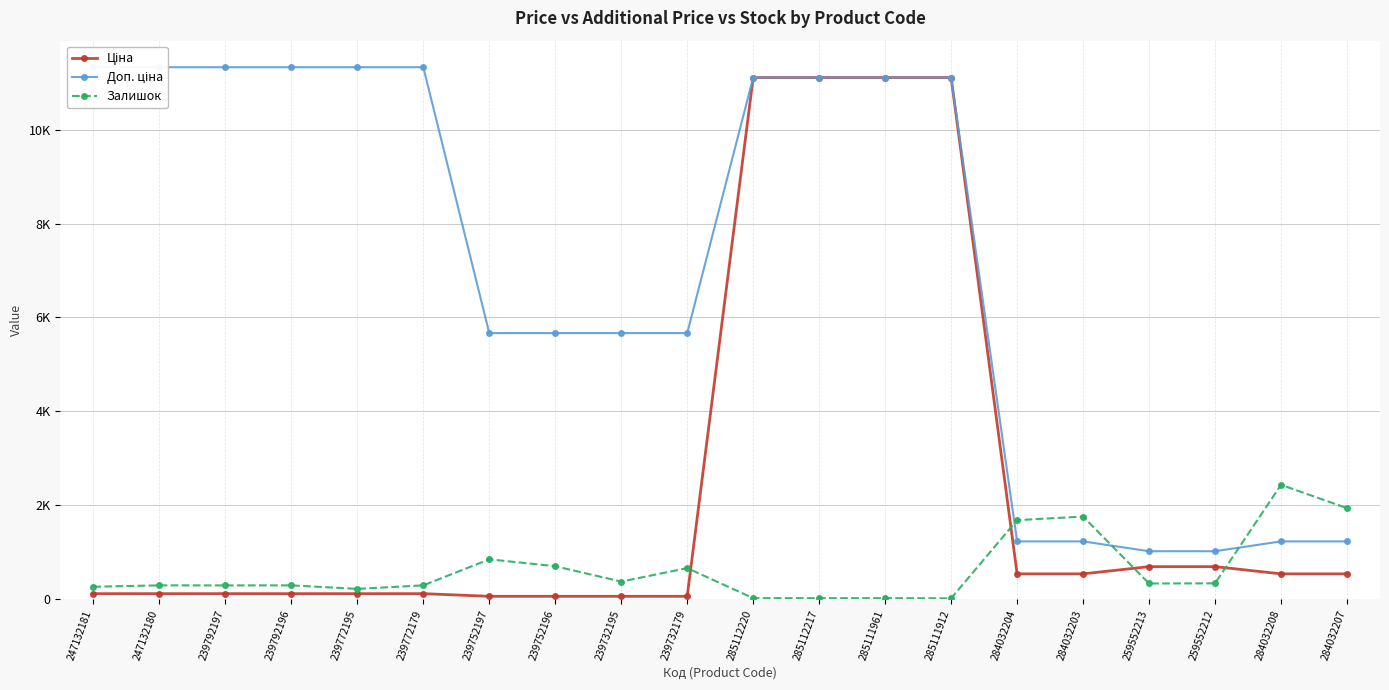

What is the spread (max minus min) of values at 285111912?

11099.6